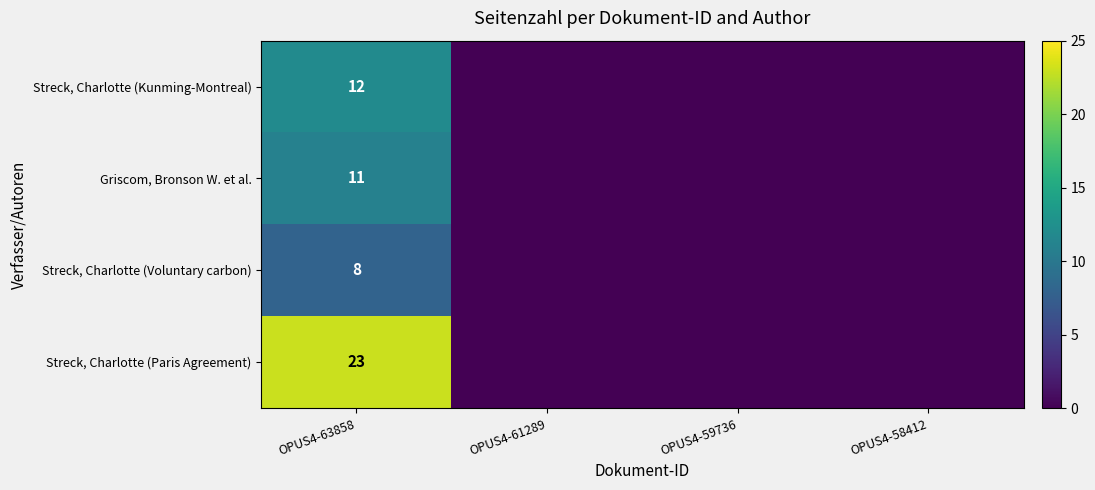

Is it true that Streck, Charlotte (Paris Agreement) equals 23 at OPUS4-63858?

True